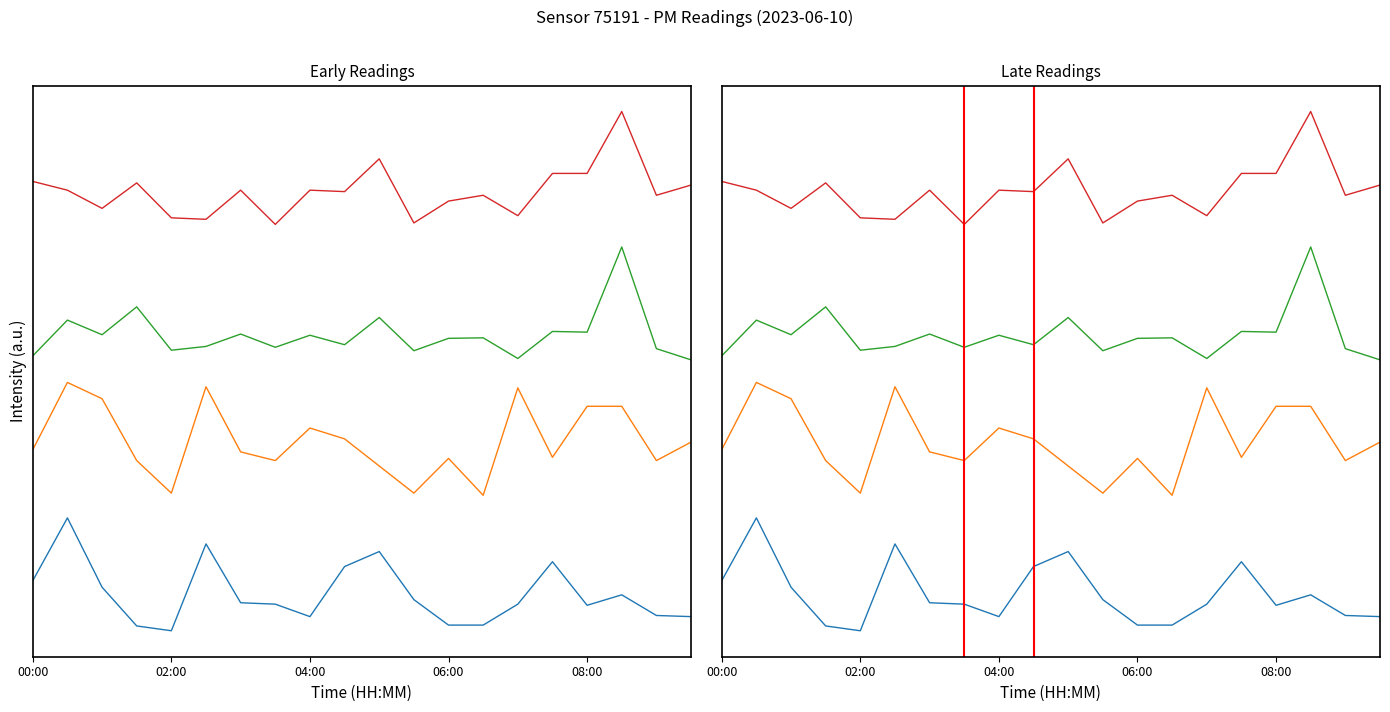

The value of P2_late at 02:30 is 2.5. True or false?

False